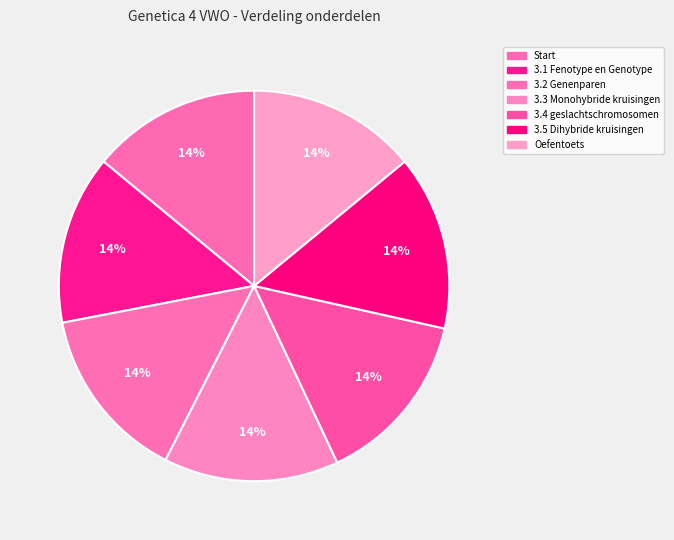

True or false: 3.3 Monohybride kruisingen accounts for 2% of the total.

False